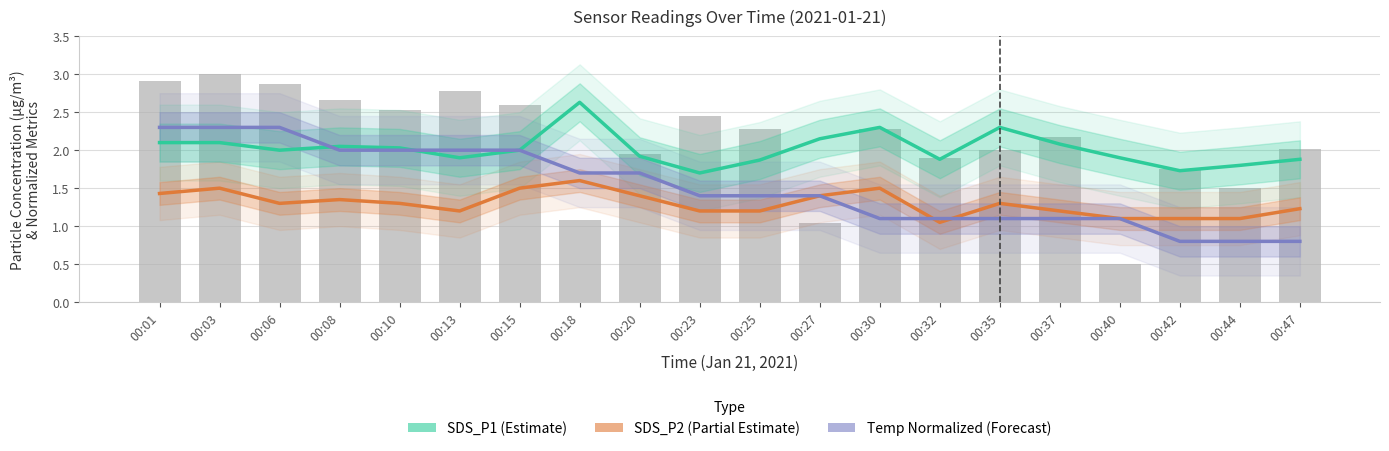

How many data points in Temp (Forecast) are less than 1?

3